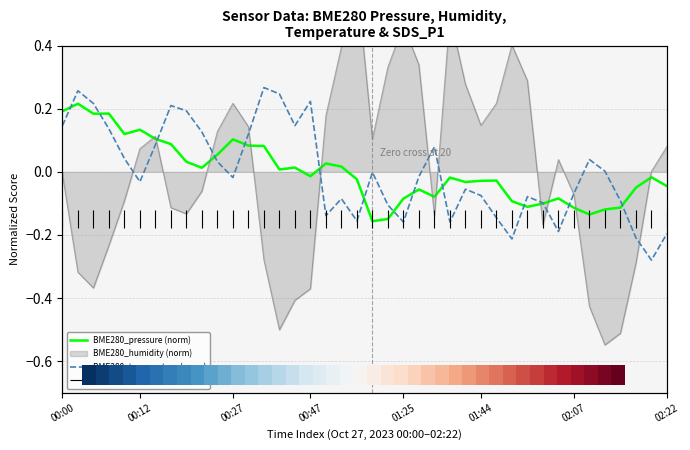

Does the chart display data point markers on the line(s)?

No